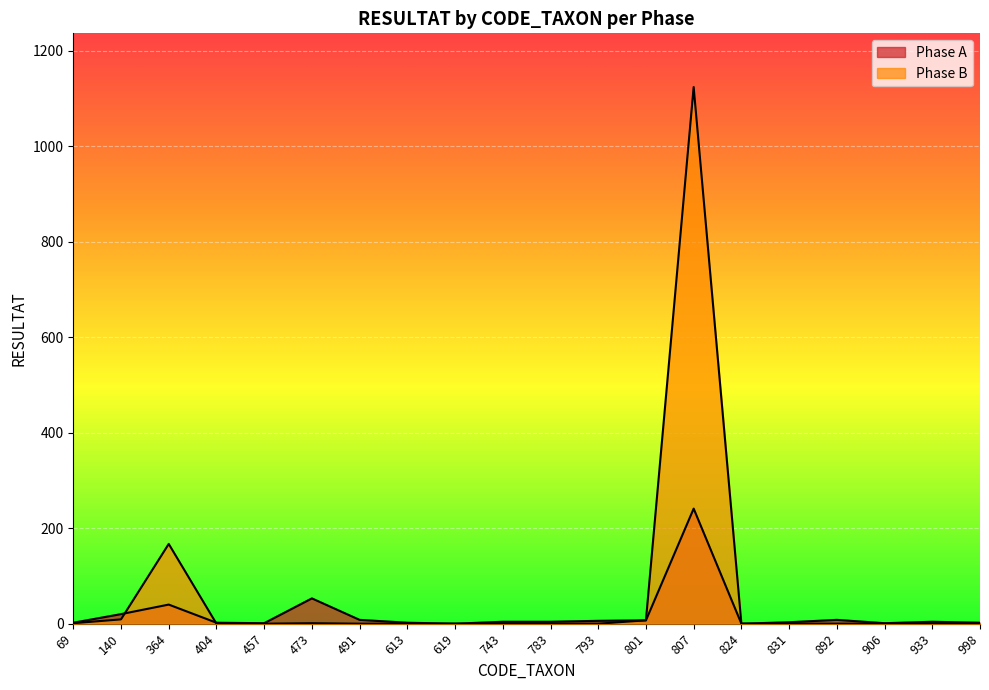

Where do Phase B and Phase A first cross each other?

140 and 364